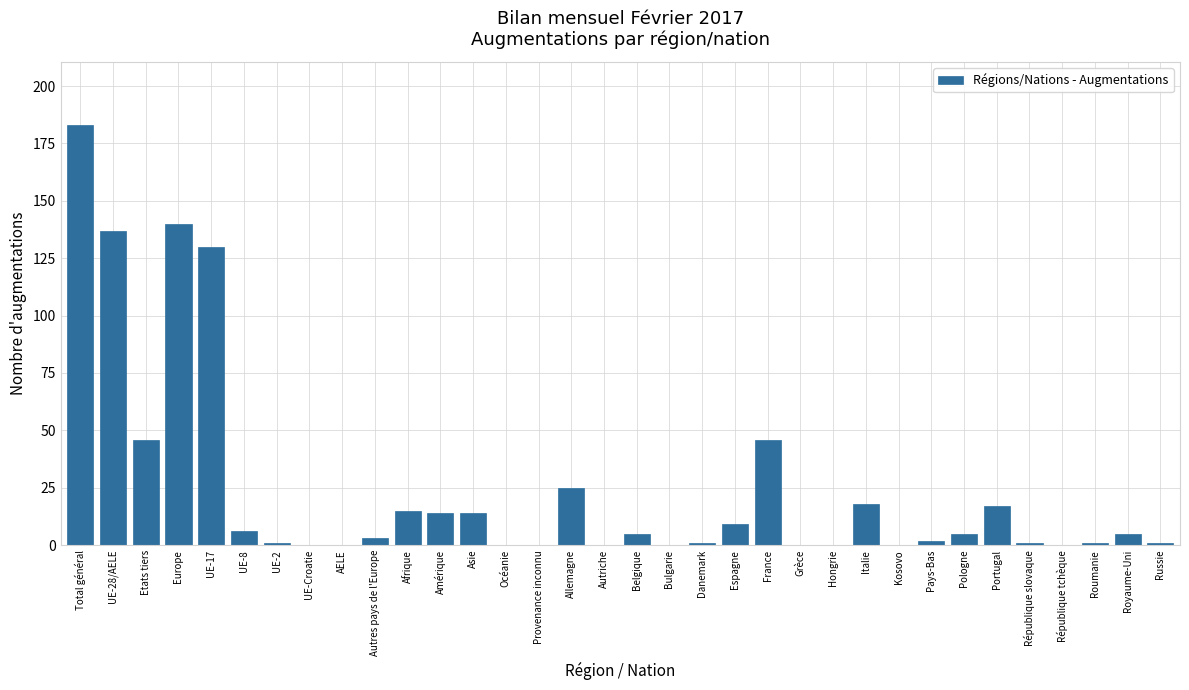

What is the change in value from France to Grèce?

-46